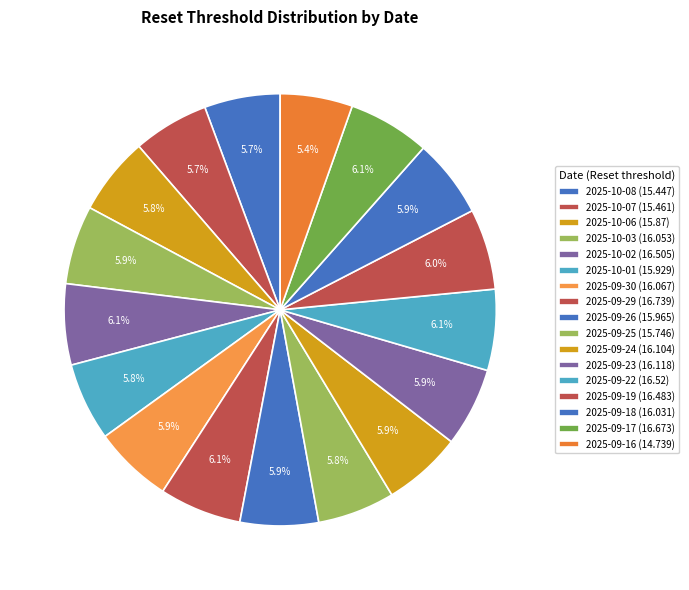

Which slice is the largest?

2025-09-29